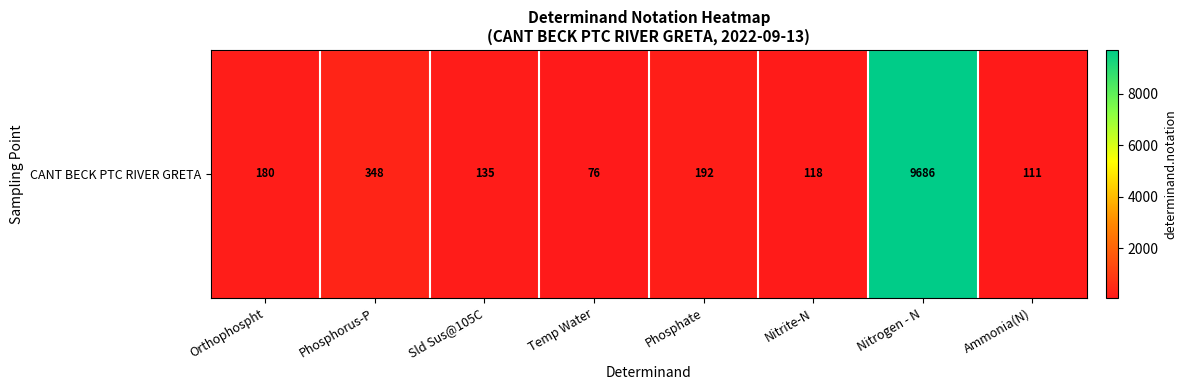

At which label is the value closest to 4881?

Phosphorus-P